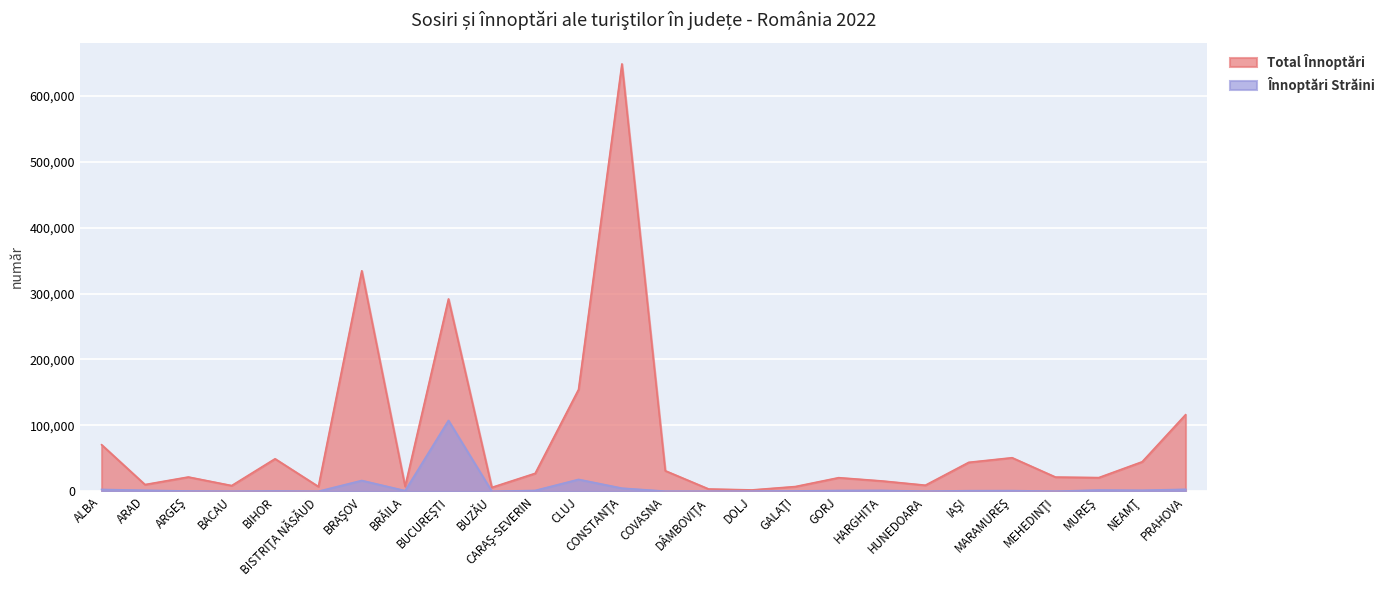

What is the difference between the Înnoptări Străini values at COVASNA and BIHOR?

335